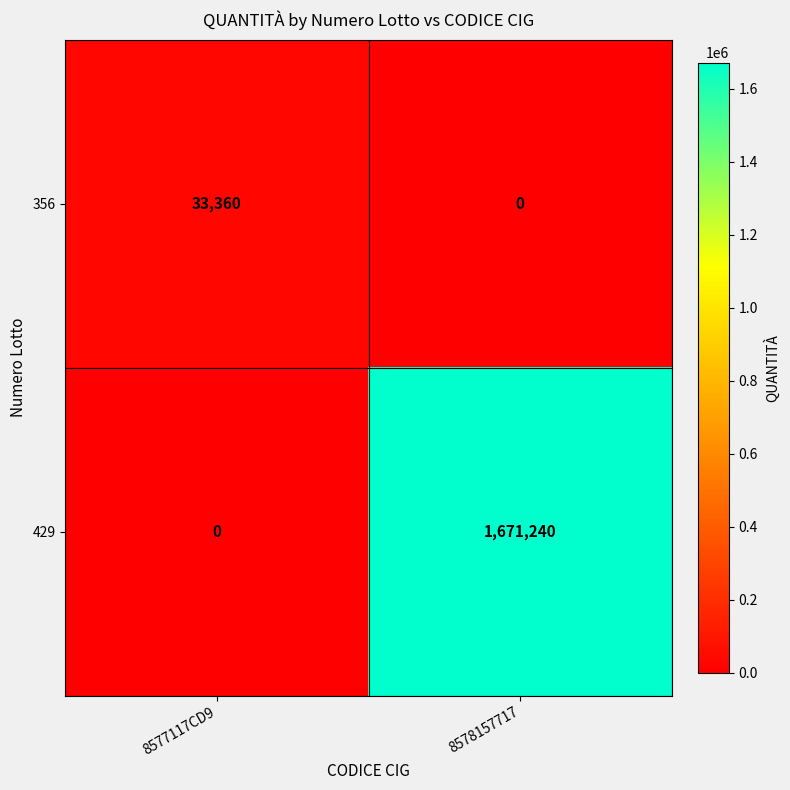

Which label corresponds to the largest value in the chart?

8578157717